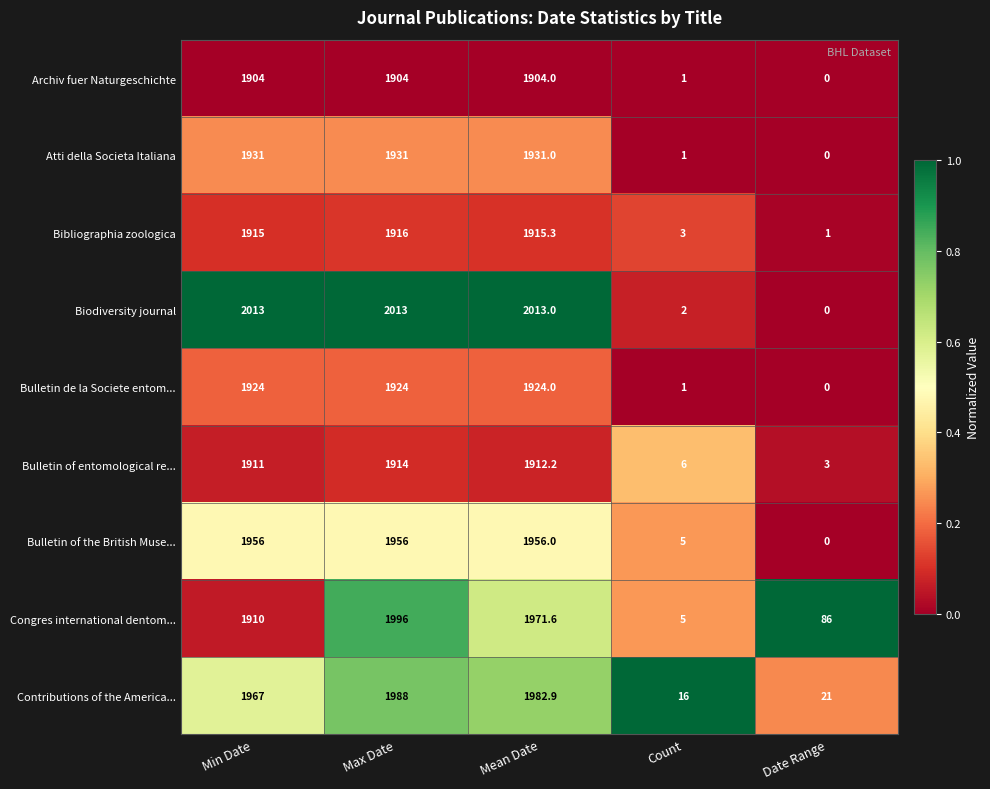

True or false: Archiv fuer Naturgeschichte has a value of 1904.0 at Min Date.

True